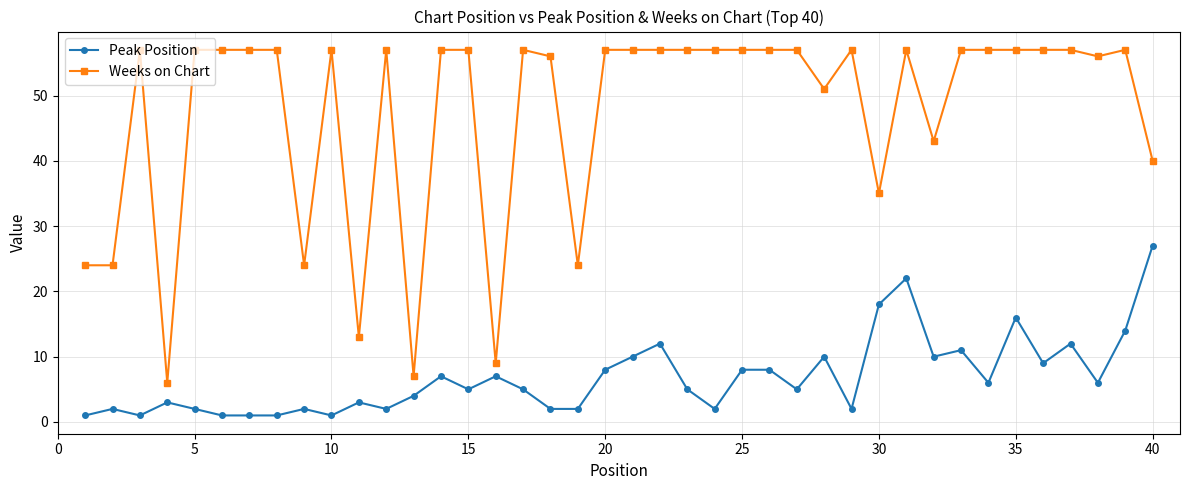

True or false: Peak Position has more than 1 interior local peaks.

True